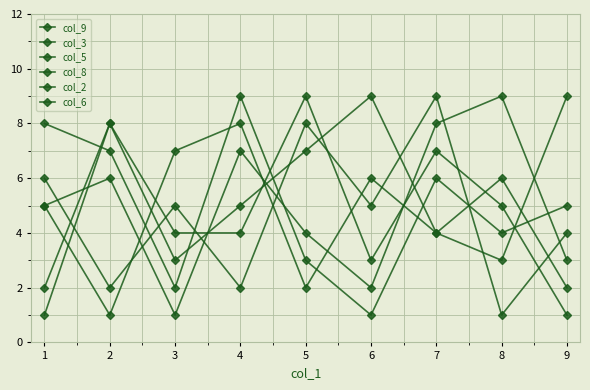

Is this an area chart (filled region under the line)?

No